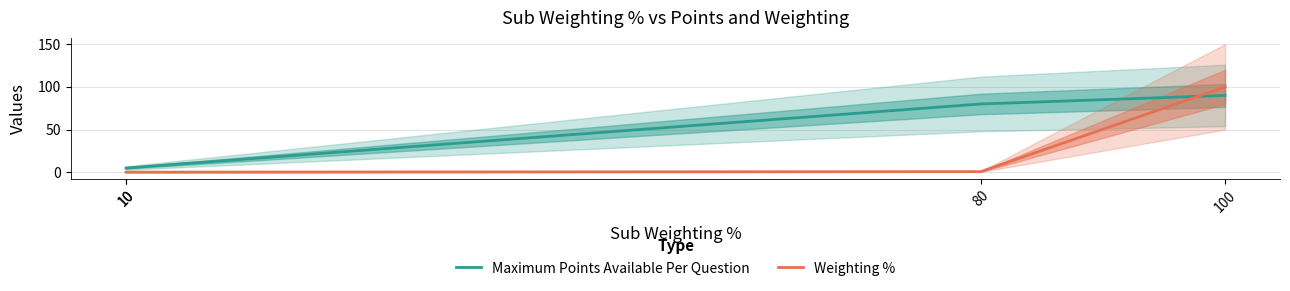

Which series has the largest total across all categories?

Maximum Points Available Per Question